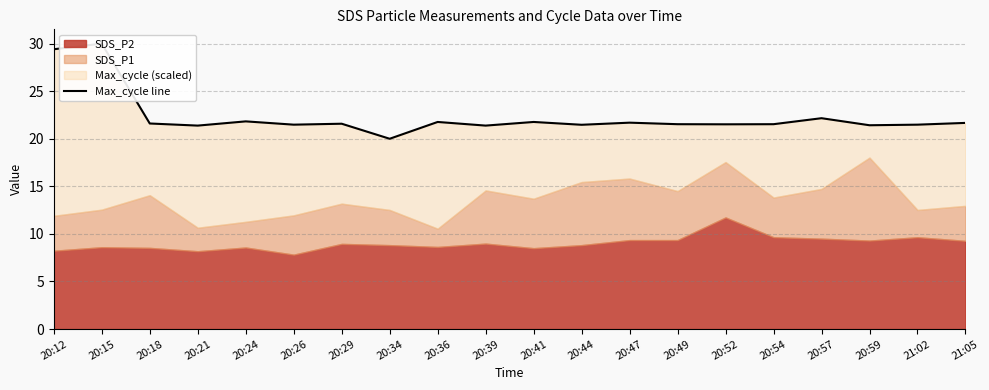

How many data points are above 21?

19